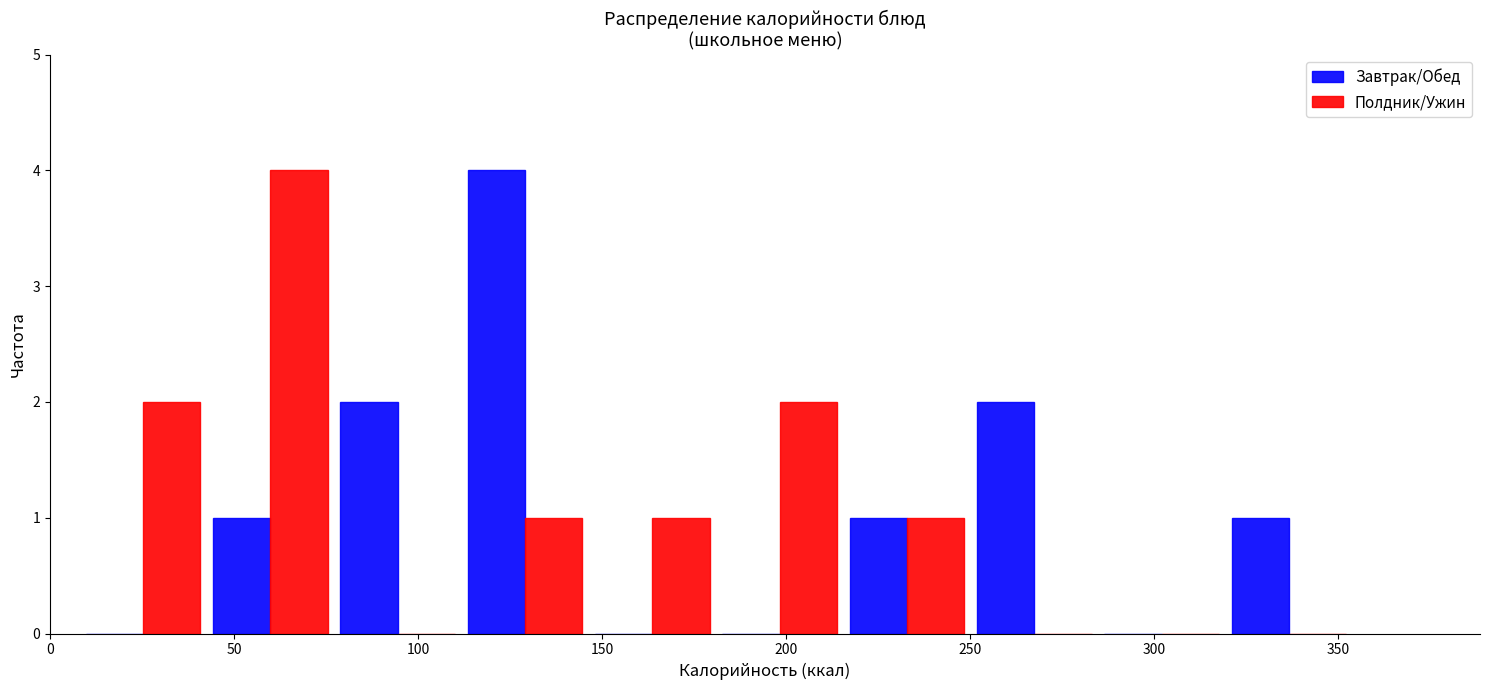

In the Завтрак/Обед series, which range on the x-axis has the tallest bar?

110 to 145